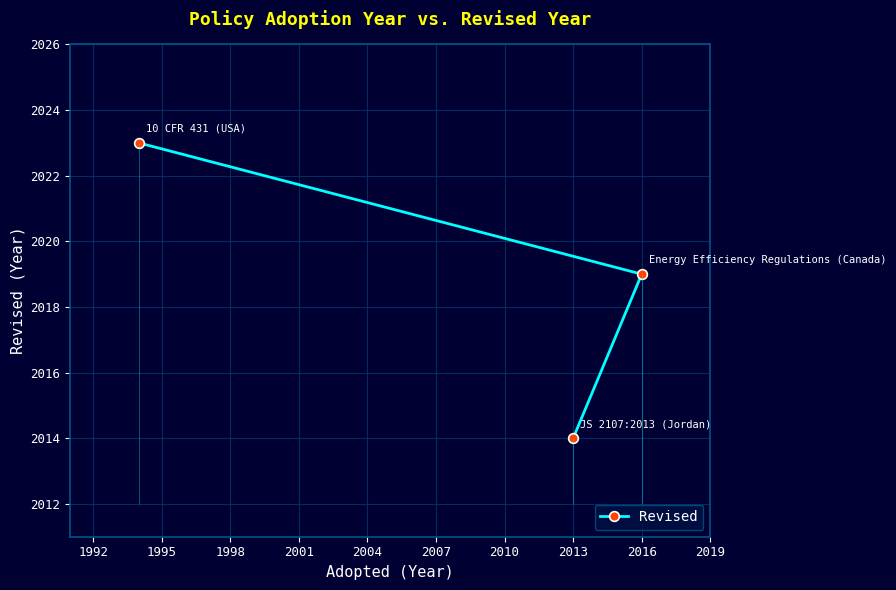

At which label does Revised reach its minimum?

2013